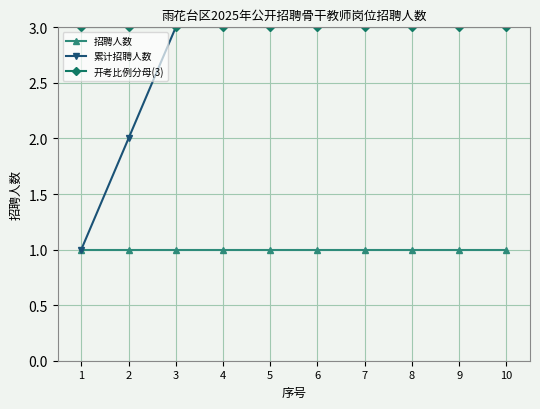

Reading left to right, what are all the values shown in this chart?

招聘人数: 1=1	2=1	3=1	4=1	5=1	6=1	7=1	8=1	9=1	10=1
累计招聘人数: 1=1	2=2	3=3	4=4	5=5	6=6	7=7	8=8	9=9	10=10
开考比例分母(3): 1=3	2=3	3=3	4=3	5=3	6=3	7=3	8=3	9=3	10=3